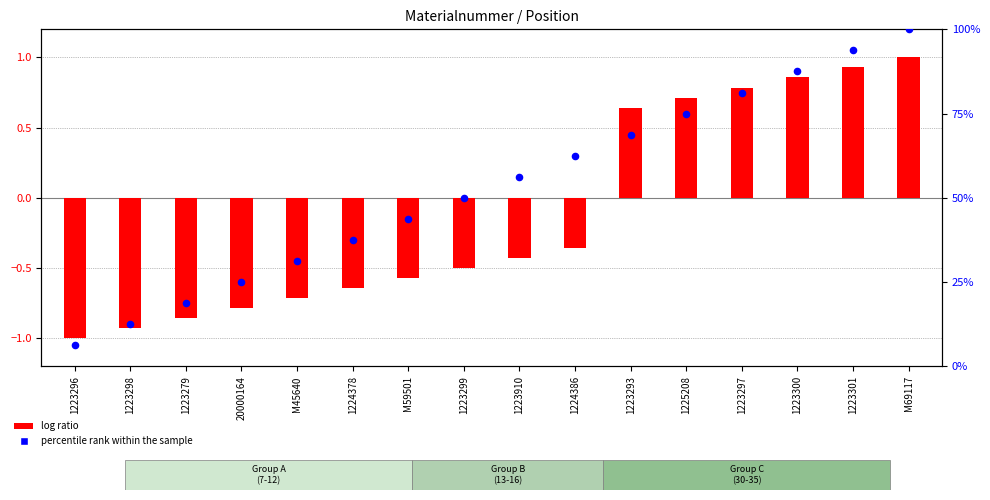

Which series has the largest total across all categories?

percentile rank within the sample